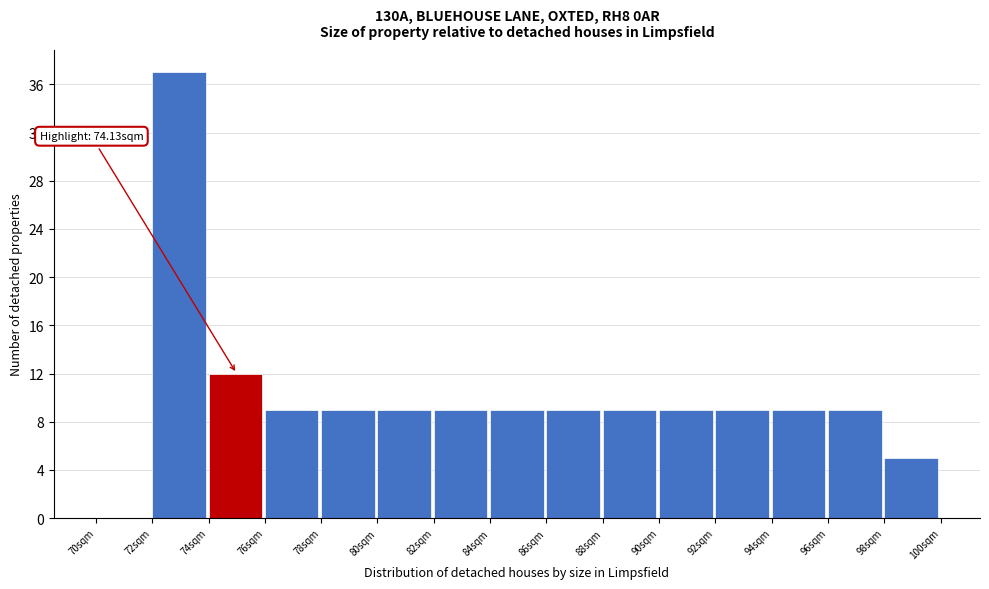

Over which range of the x-axis is the bar tallest?

72 to 74